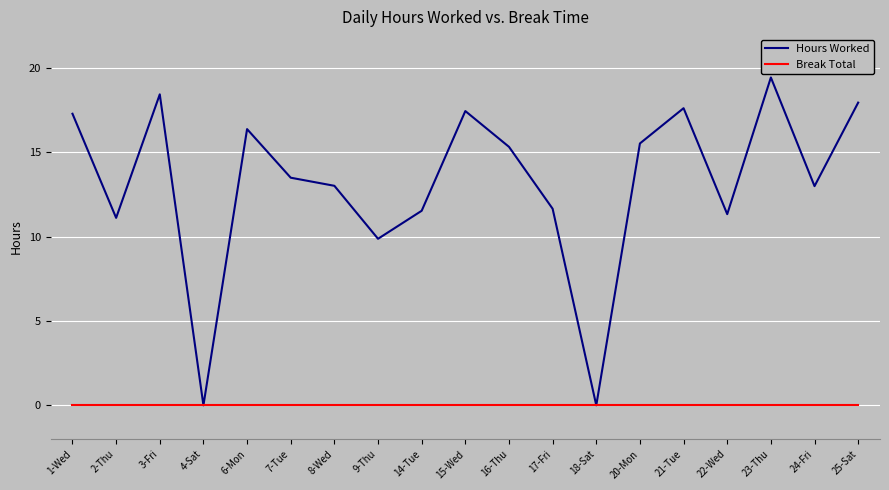

Rank the series by their average value, from highest to lowest.

Hours Worked, Break Total